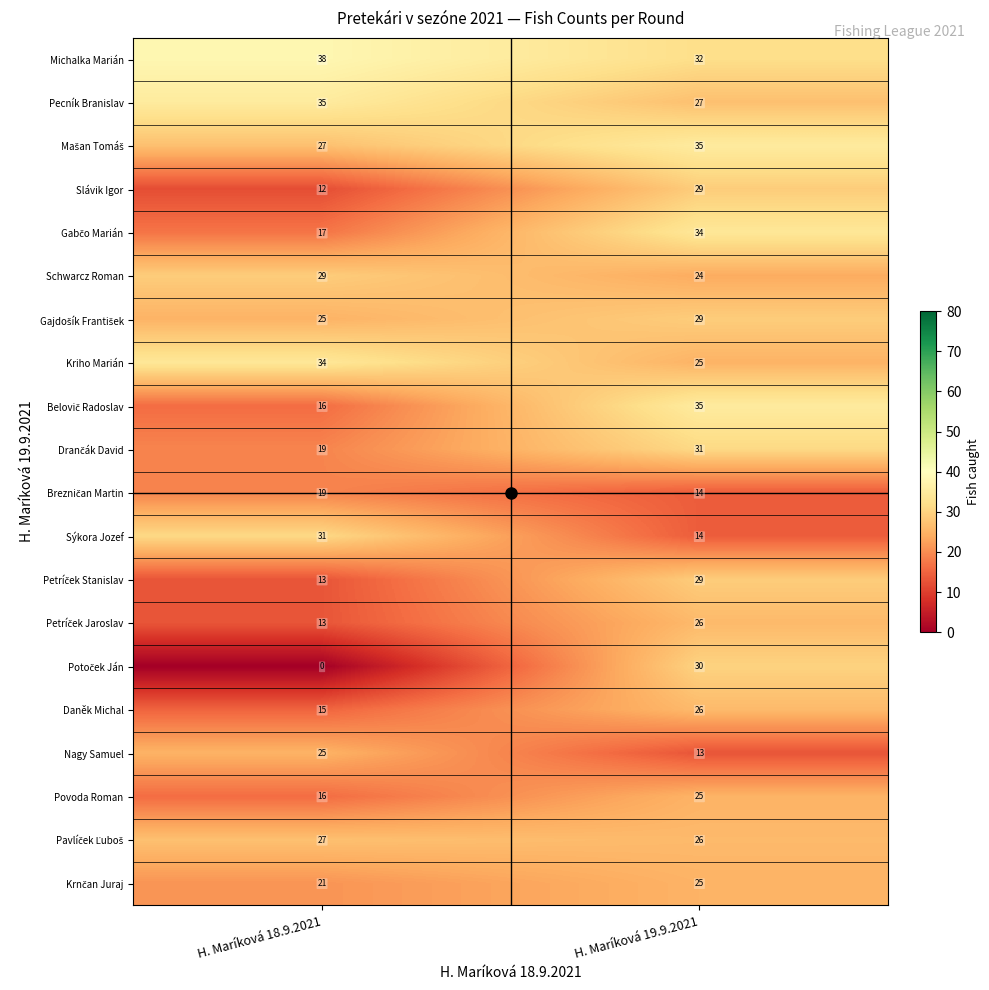

At how many categories does at least one series exceed 1?

2